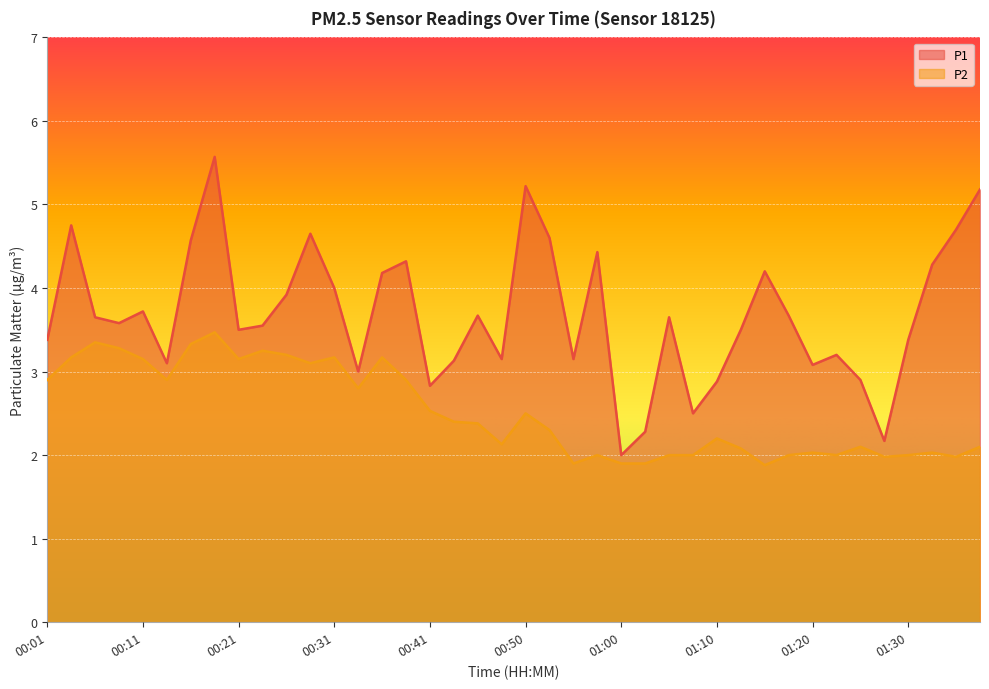

How many data points does each series have?

40